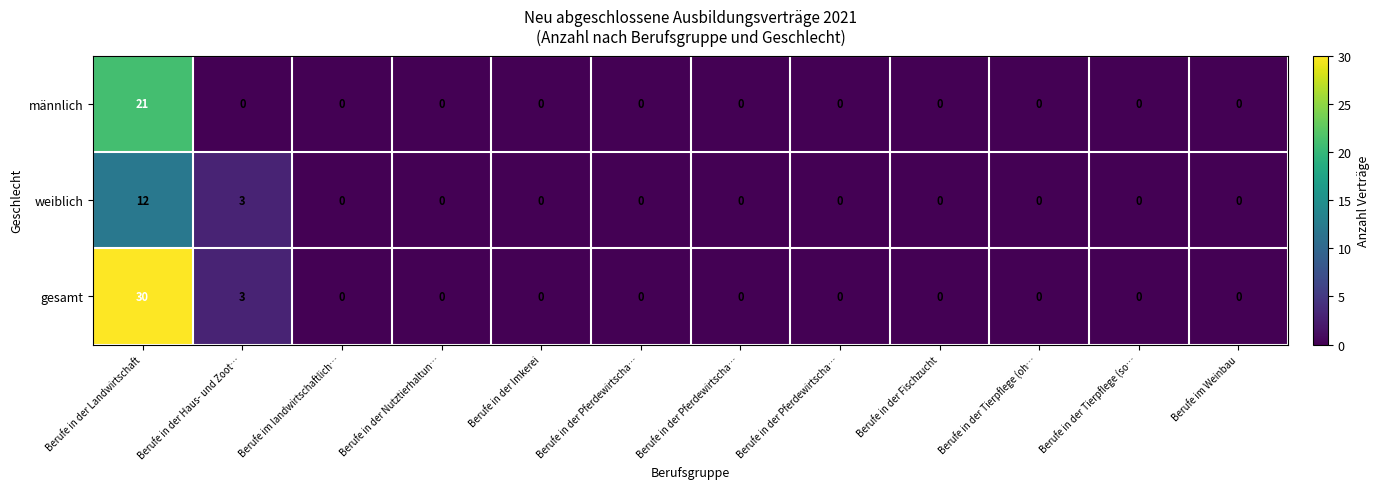

List the series in order of their overall mean, highest first.

gesamt, männlich, weiblich